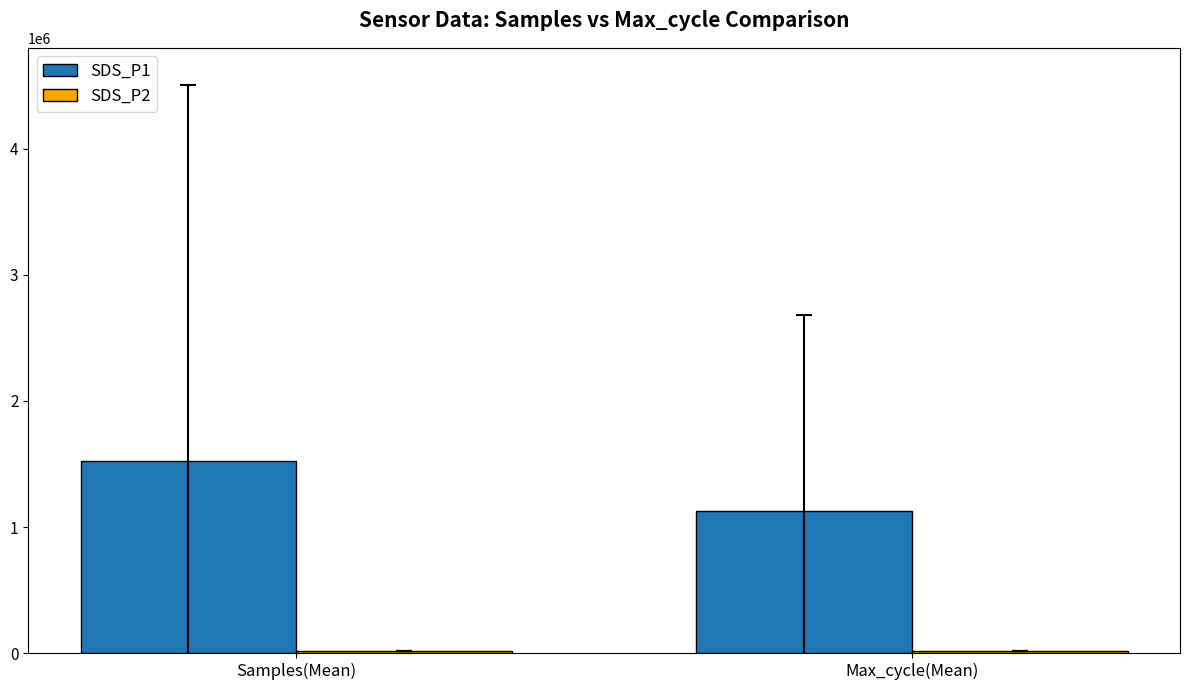

Which series has the largest total across all categories?

SDS_P1